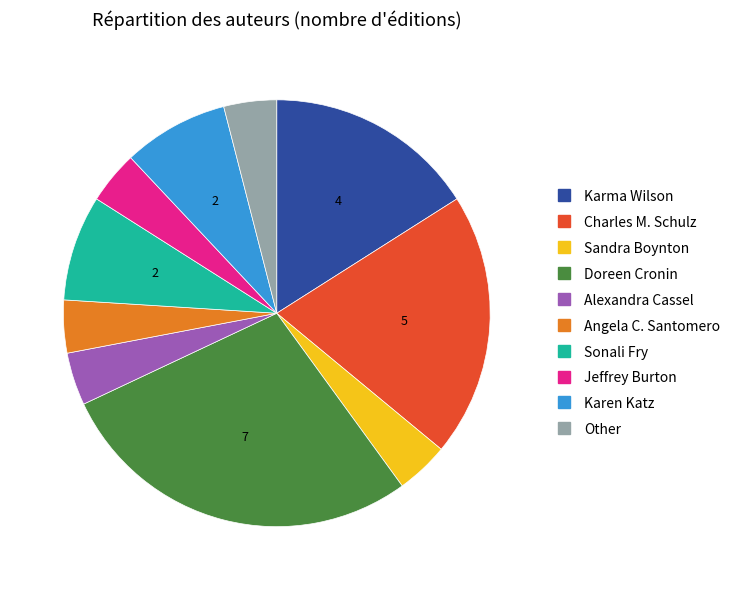

Count the number of slices in the pie.

10